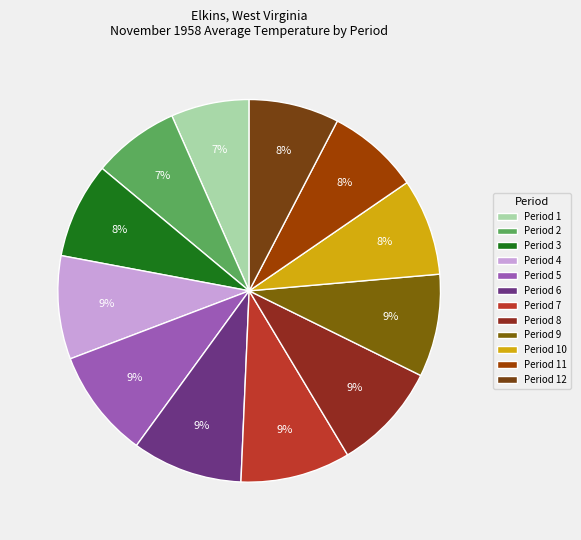

Is the sum of Period 2 and Period 3 greater than half?

No